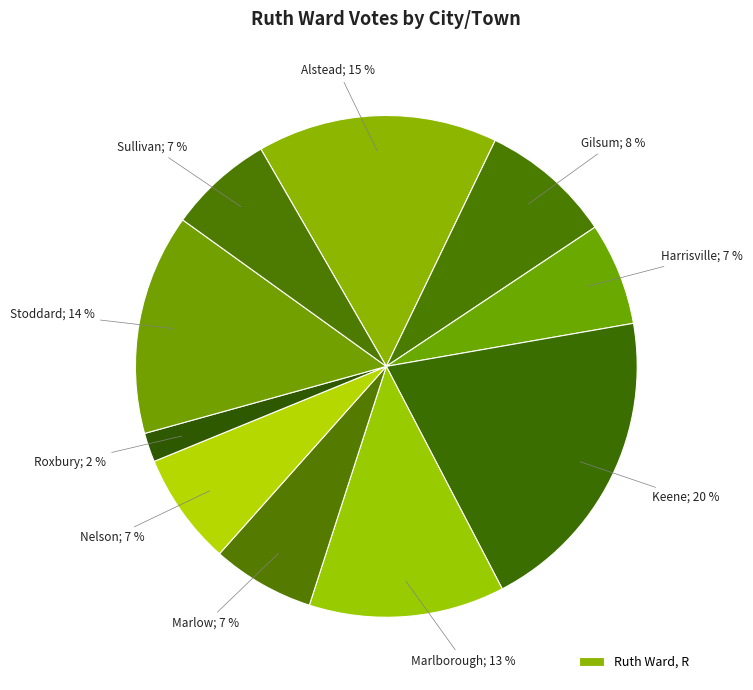

How many segments does this pie chart have?

10